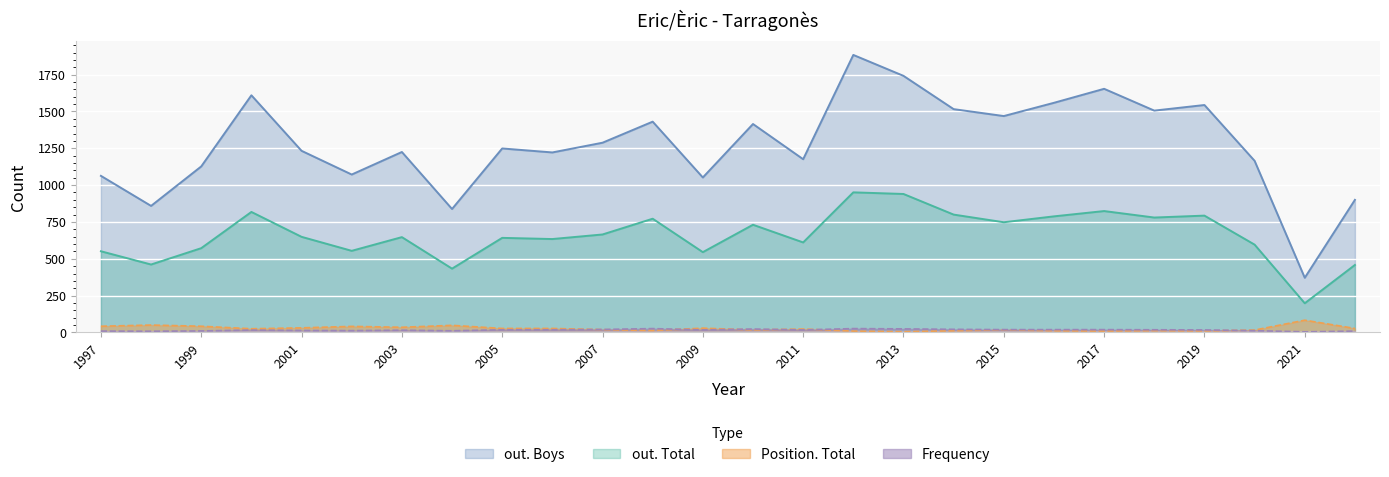

What is the spread (max minus min) of values at 2018?

1494